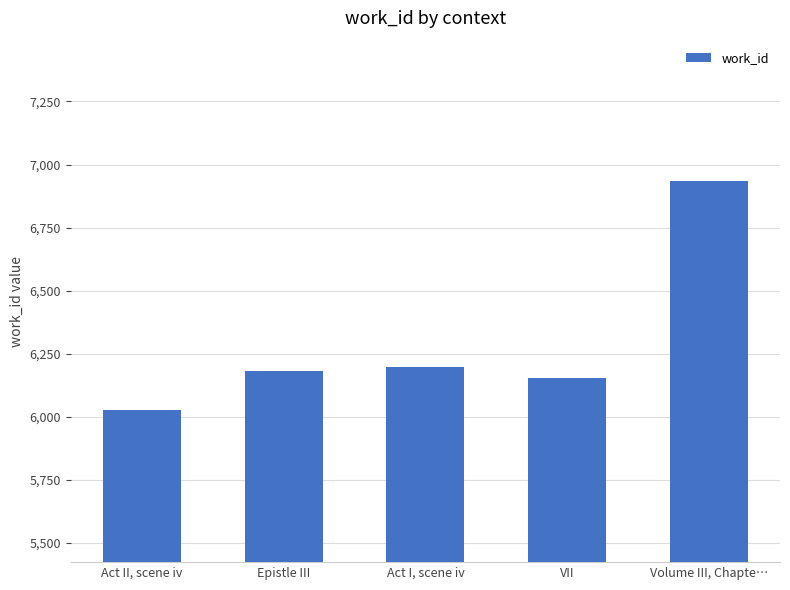

What is the ratio of the value at VII to the value at Act II, scene iv?

1.0